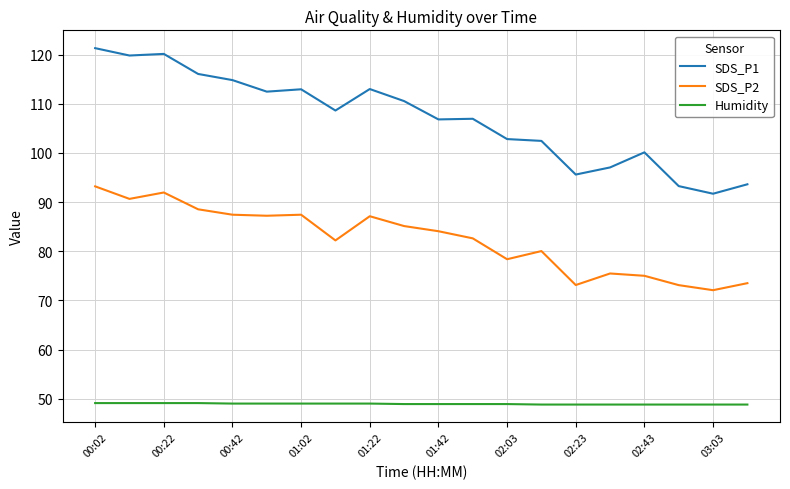

Does the chart have visible grid lines?

Yes